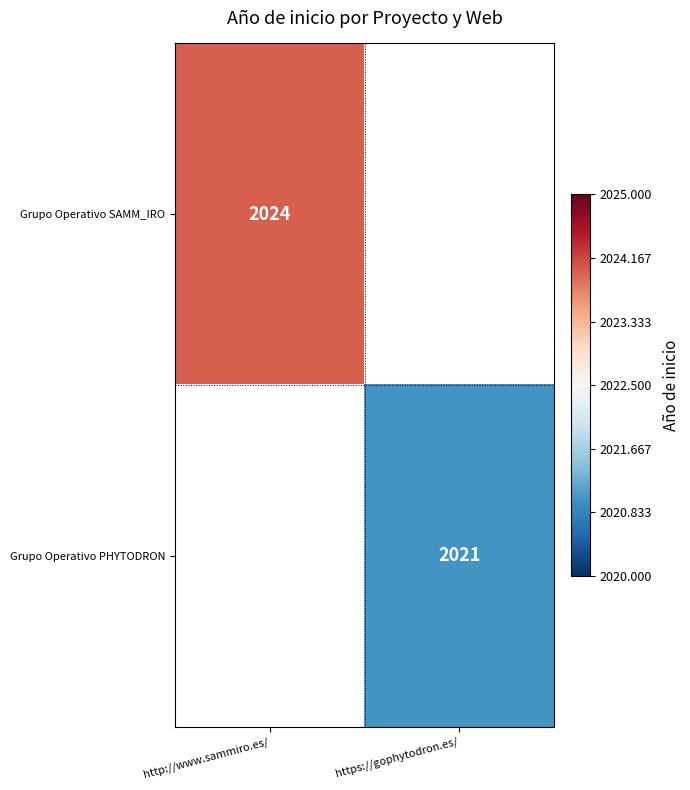

True or false: Grupo Operativo SAMM_IRO has a value of 3473 at http://www.sammiro.es/.

False